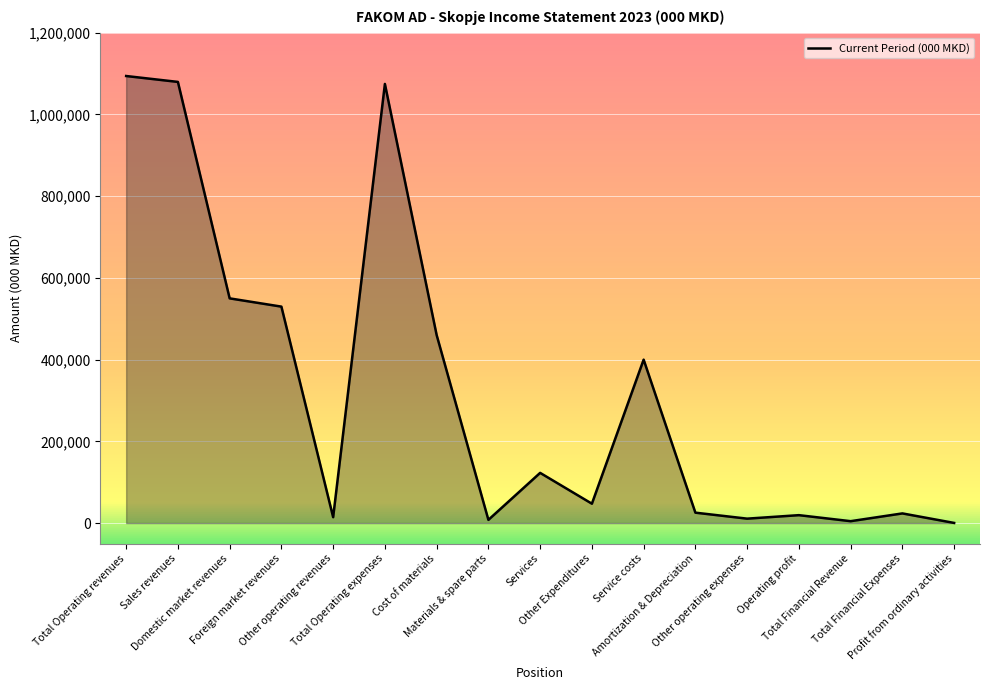

How many distinct data groups are displayed?

1